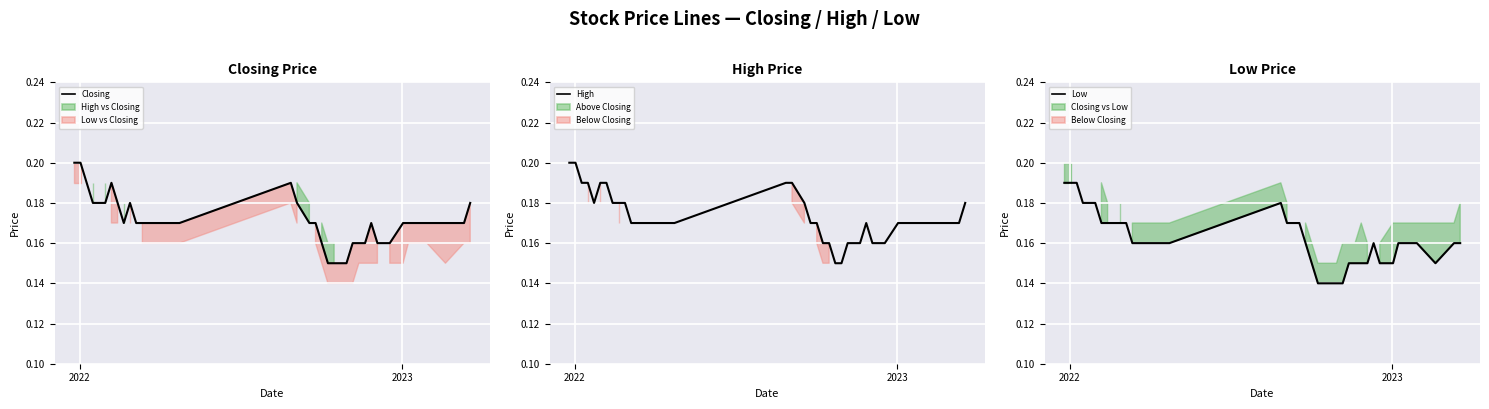

How many interior local peaks does the High series have?

1